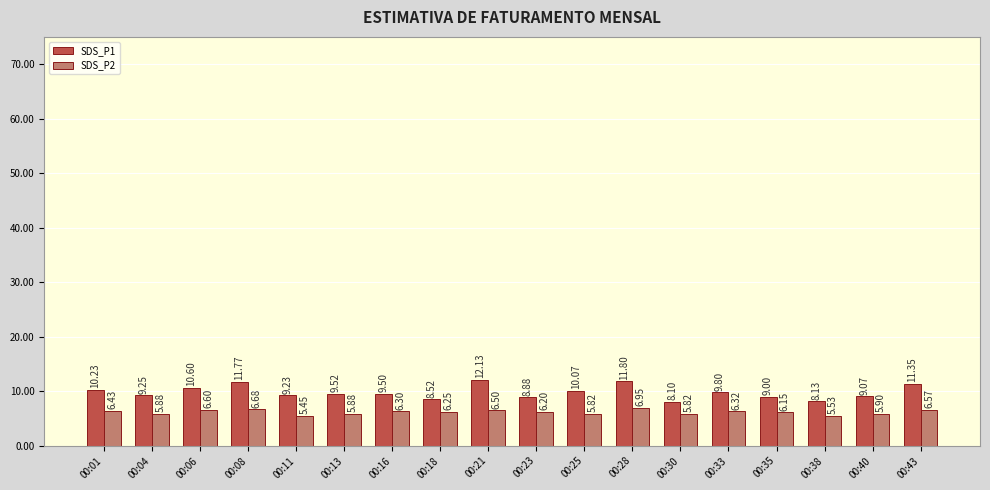

The SDS_P1 series shows 3.3 at 00:06. True or false?

False